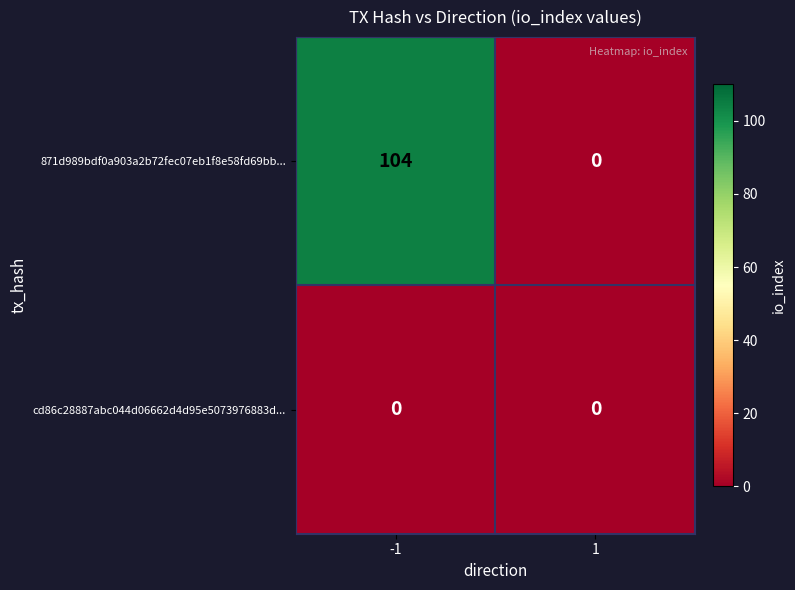

What is the maximum value for 871d989bdf0a903a2b72fec07eb1f8e58fd69bb...?

104